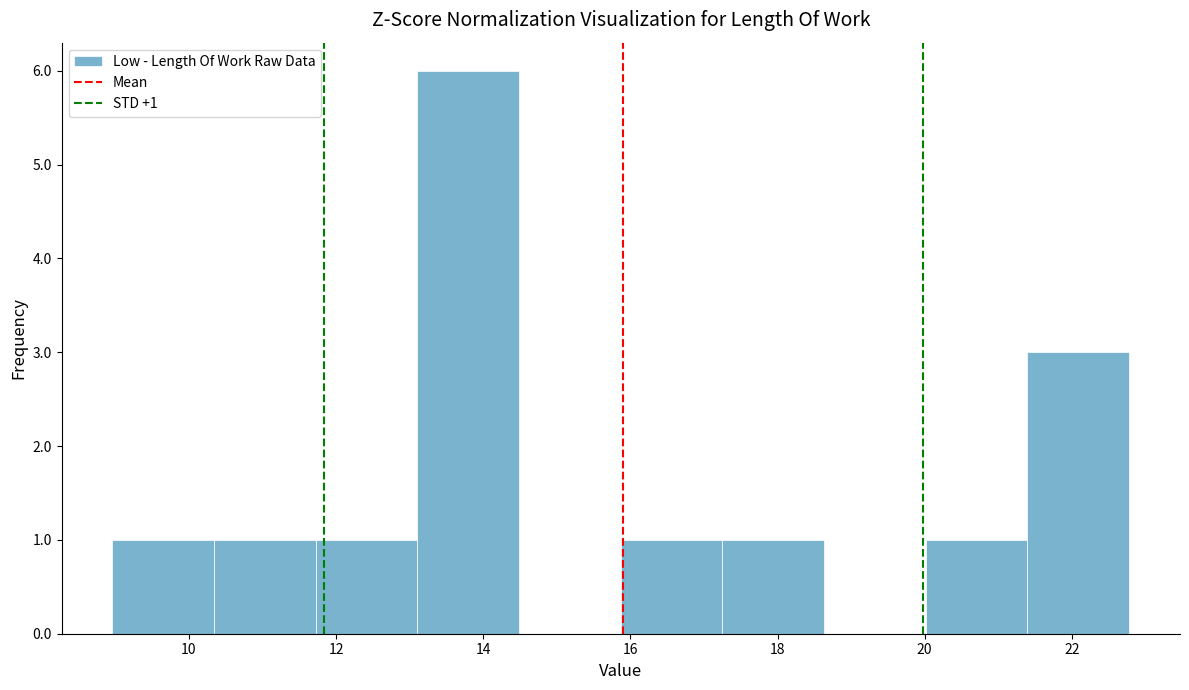

Which range on the x-axis has the tallest bar?

13.2 to 14.4